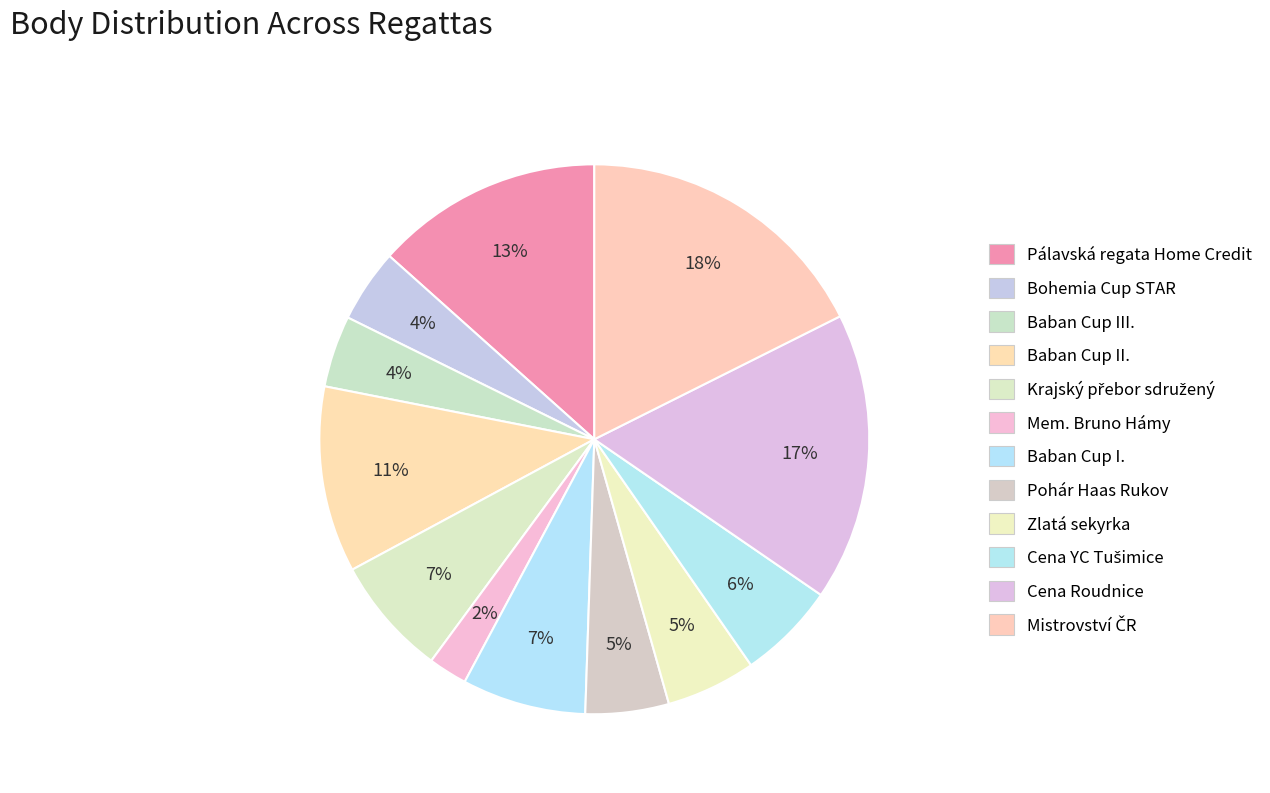

To the nearest percent, what is the difference between the Bohemia Cup STAR and Baban Cup II. slice percentages?

7%